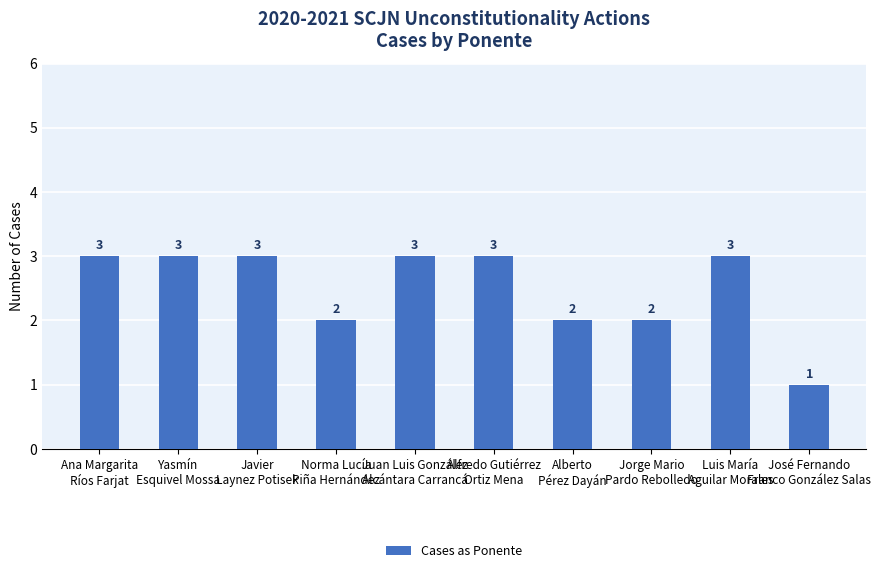

What is the difference between the maximum and second lowest values?

1